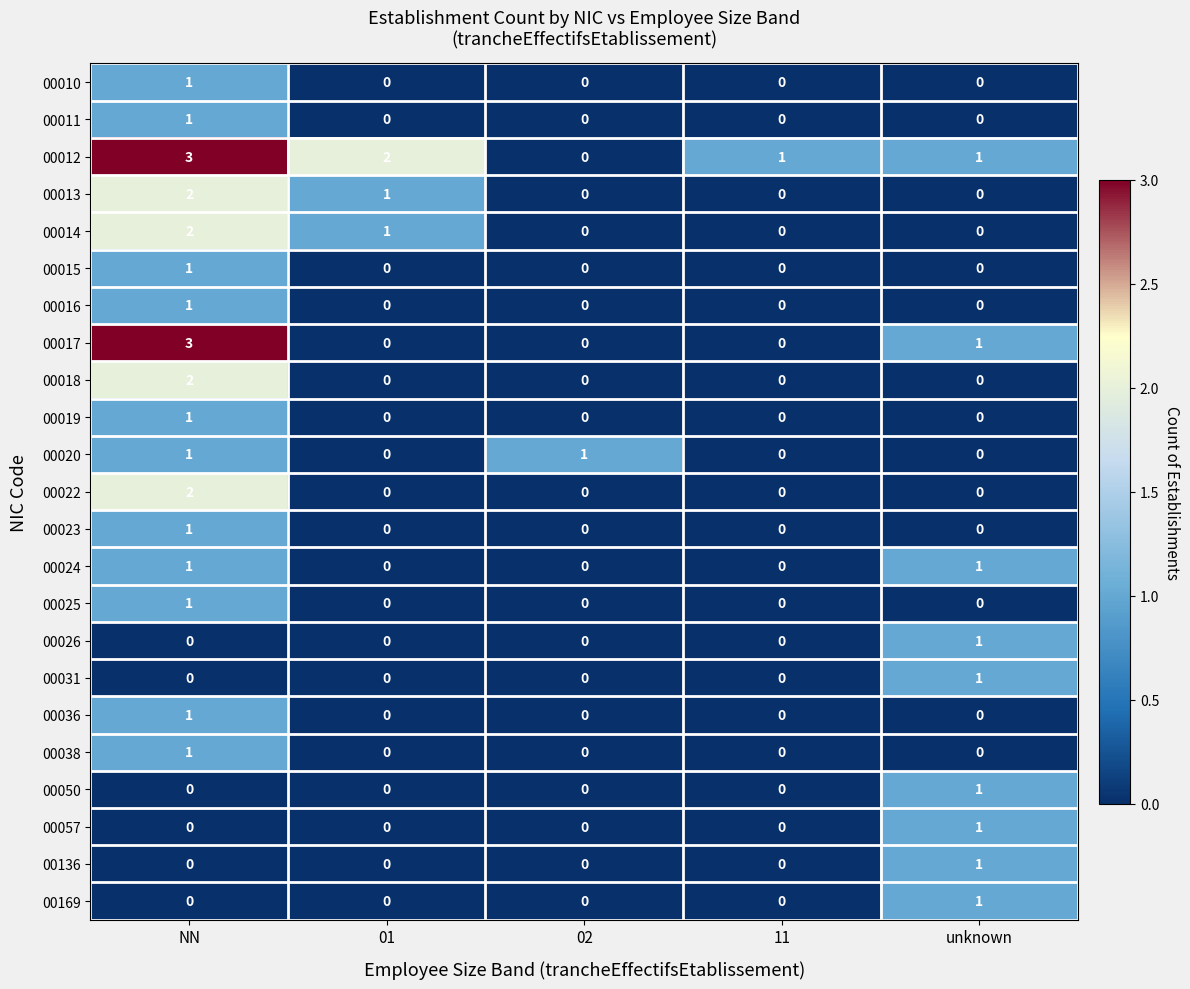

True or false: 00014 has a value of 1 at 02.

False